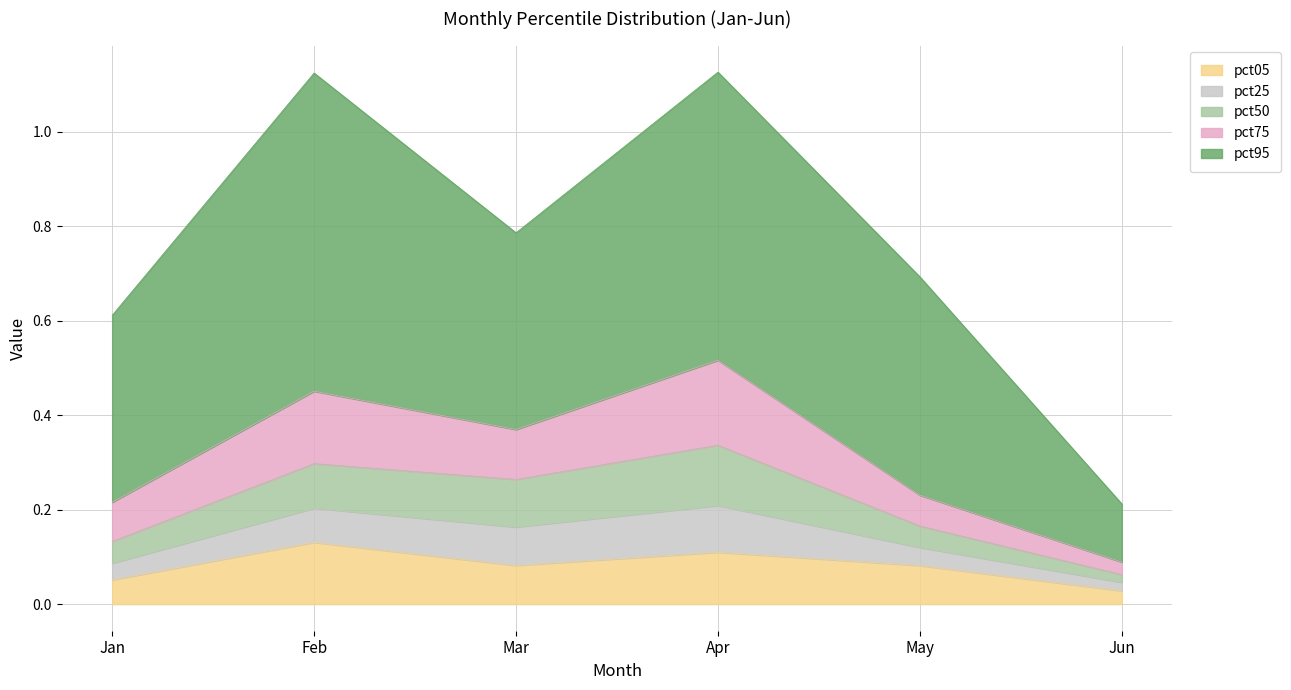

What is the spread (max minus min) of values at Jun?

0.1